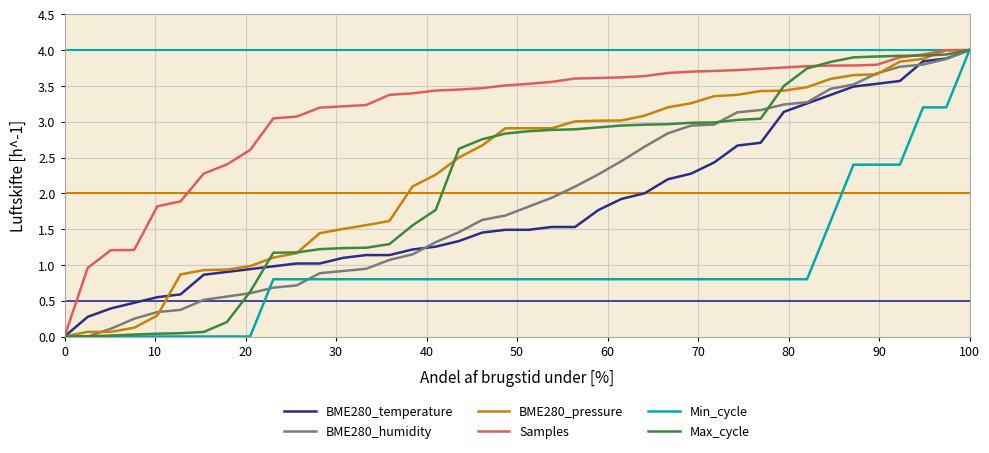

What is the maximum value shown in the chart?

4.0